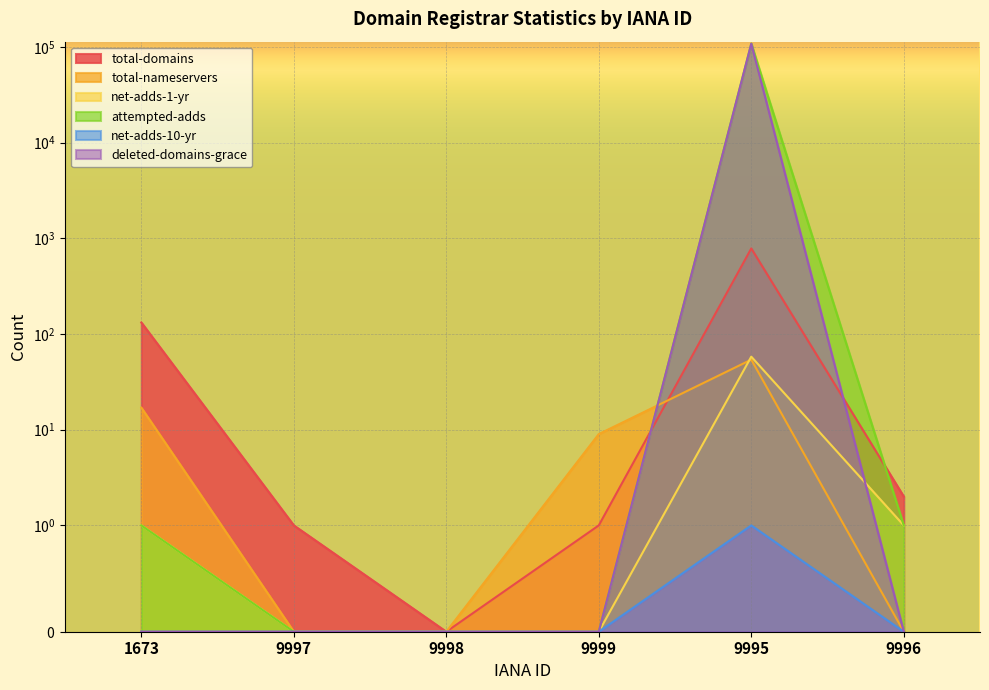

How many data points in attempted-adds are less than 1?

3